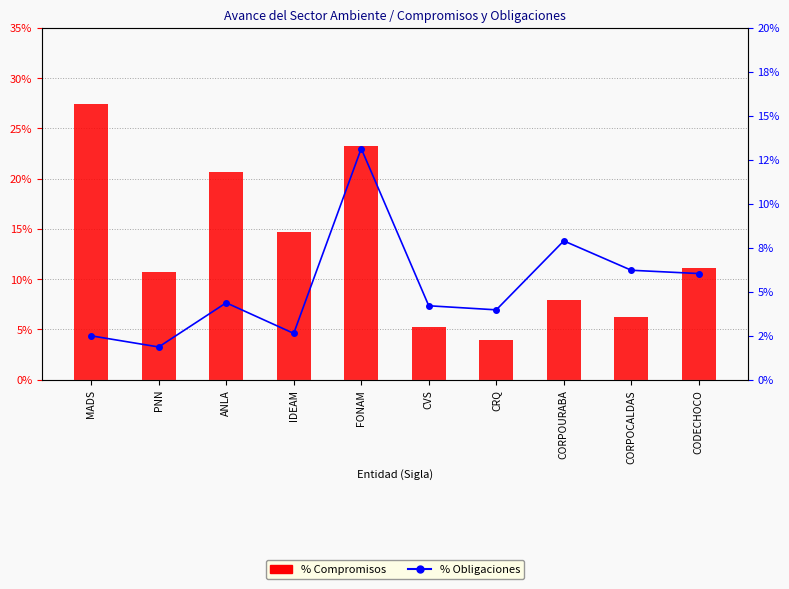

What are all the series names shown in the legend?

%Compromisos, %Obligaciones